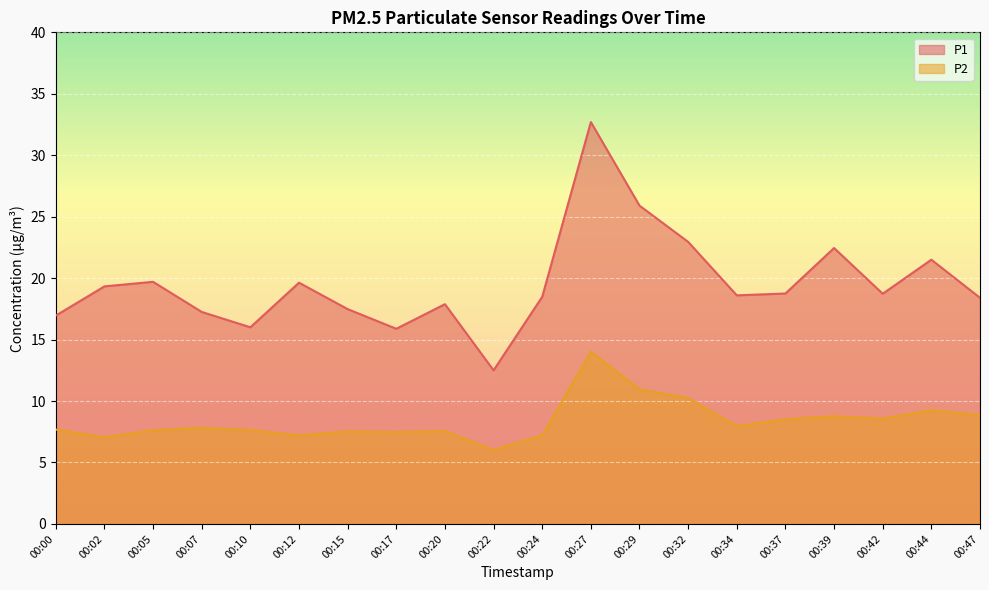

Where is P1 nearest to the value 22?

00:39